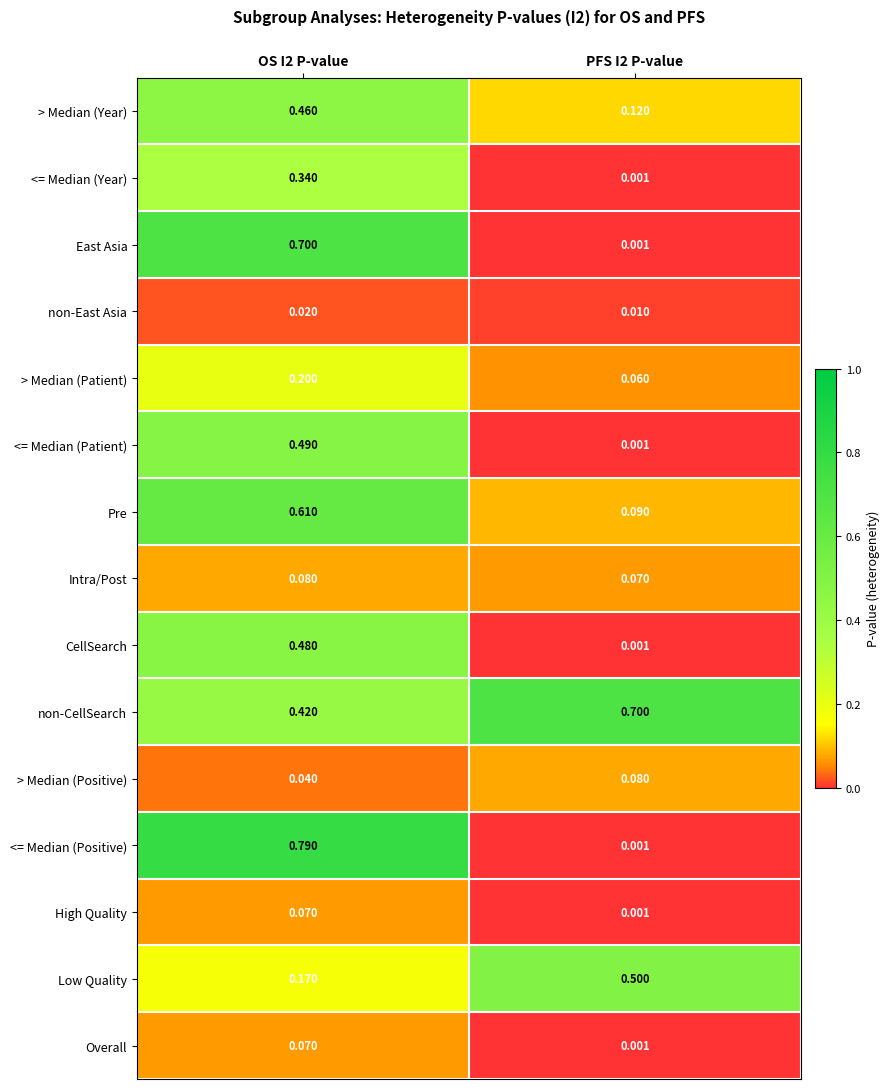

Between OS I2 P-value and PFS I2 P-value, which series saw the biggest shift?

<= Median (Positive)